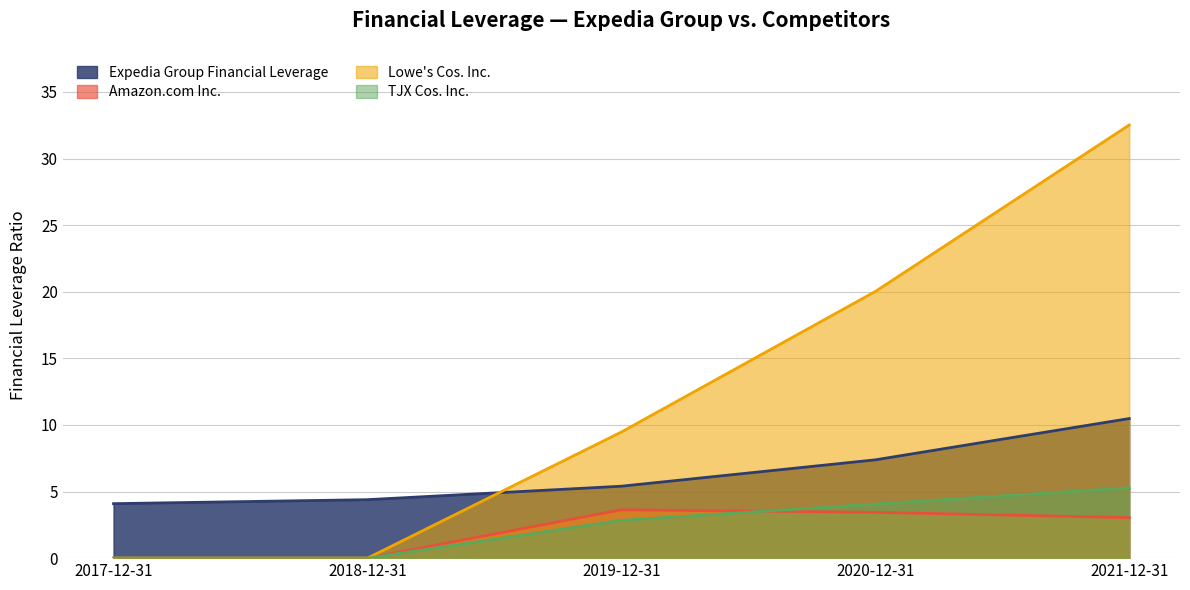

True or false: Amazon.com Inc. and Expedia Group Financial Leverage intersect in this chart.

False